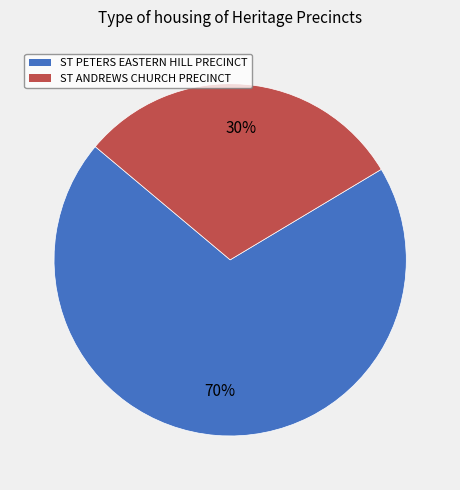

Is ST ANDREWS CHURCH PRECINCT the majority of the pie?

No